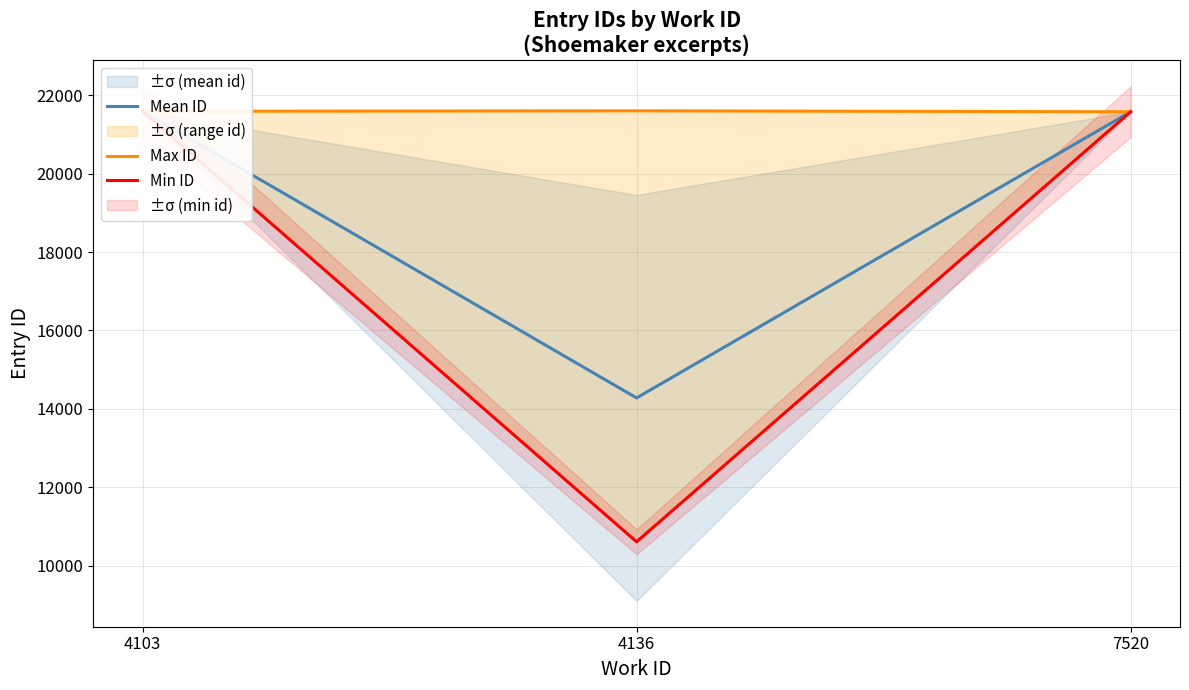

Is the value of Mean ID at 4103 greater than the value of Min ID at 4103?

Yes